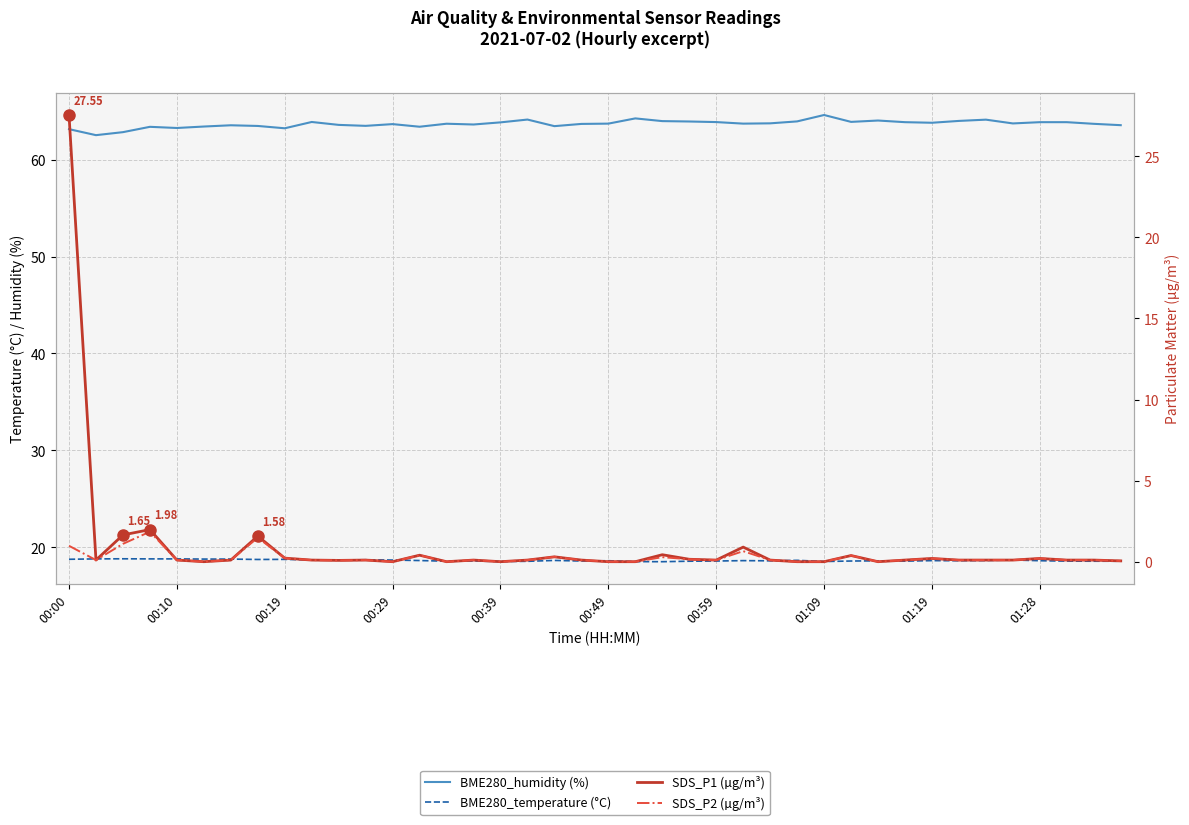

Is the value of BME280_temperature (°C) at 26 greater than the value of SDS_P2 (µg/m³) at 27?

Yes